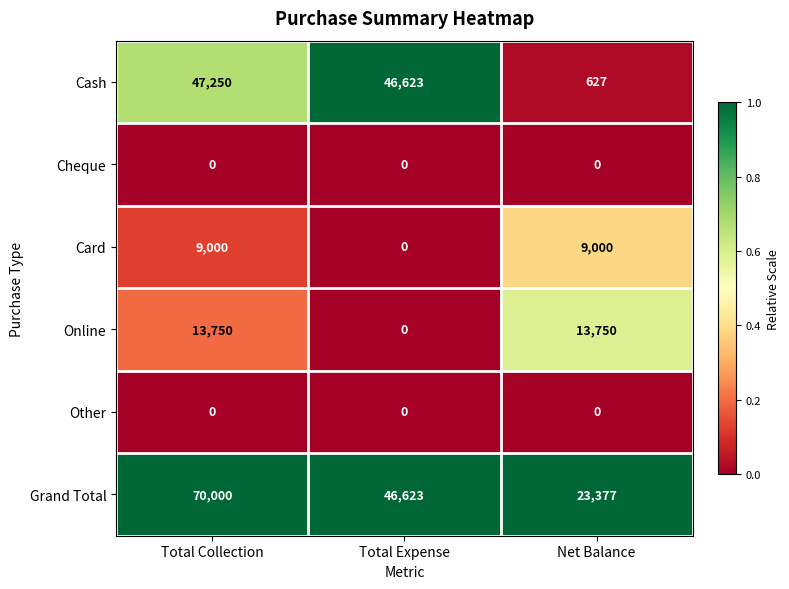

What is the maximum value shown in the chart?

70000